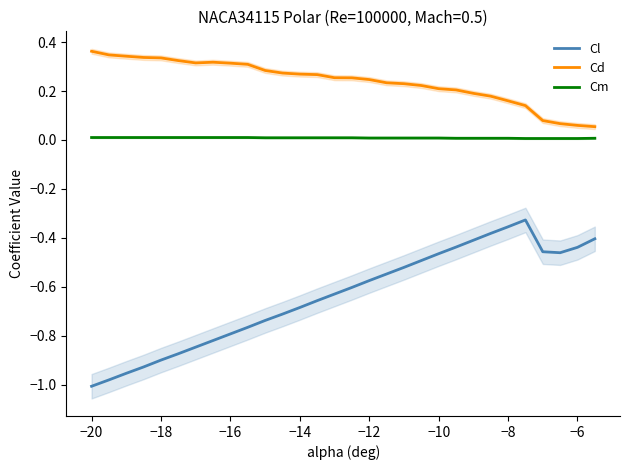

True or false: Cl and Cm intersect in this chart.

False